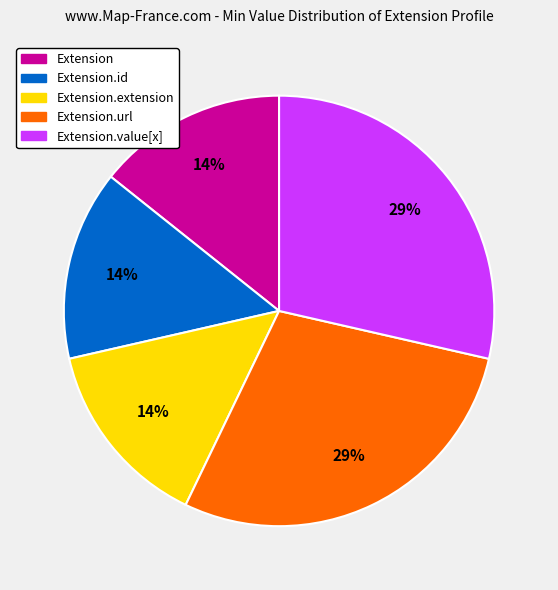

Combined, do Extension.value[x] and Extension.id account for over 50%?

No